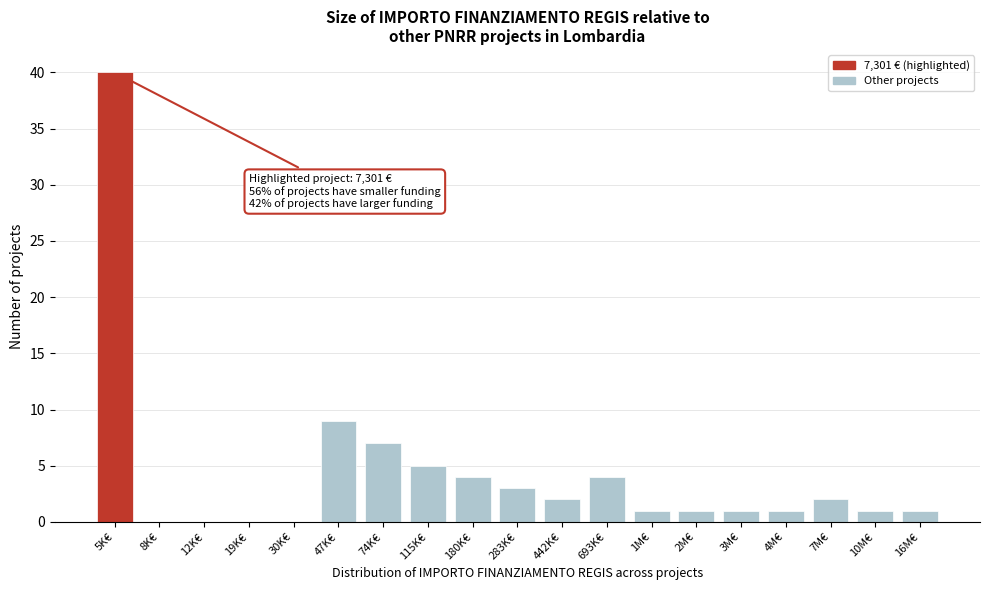

Reading left to right, what are all the values shown in this chart?

5K€=40	8K€=0	12K€=0	19K€=0	30K€=0	47K€=9	74K€=7	115K€=5	180K€=4	283K€=3	442K€=2	693K€=4	1M€=1	2M€=1	3M€=1	4M€=1	7M€=2	10M€=1	16M€=1